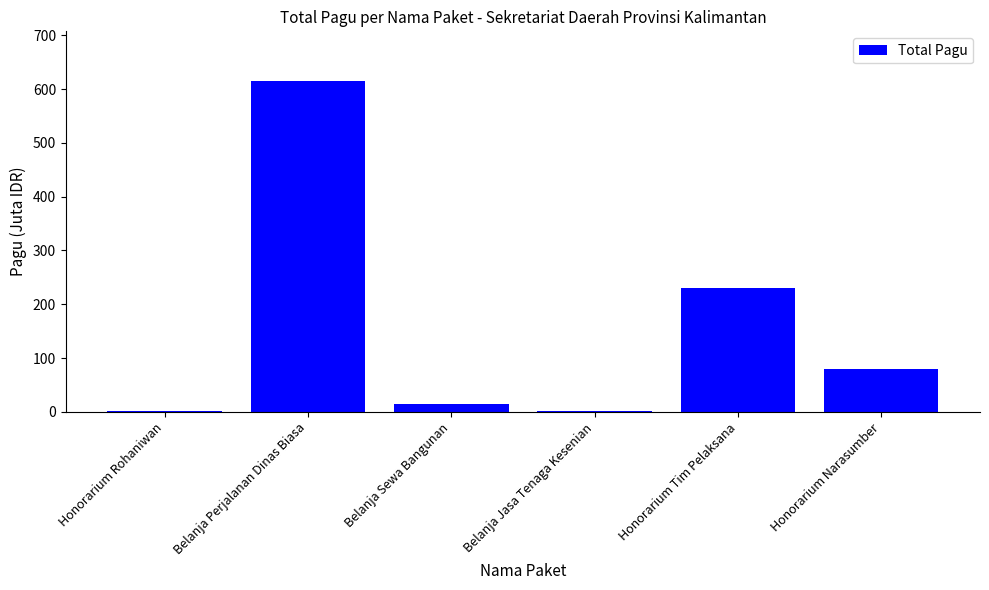

How many data points does each series have?

6